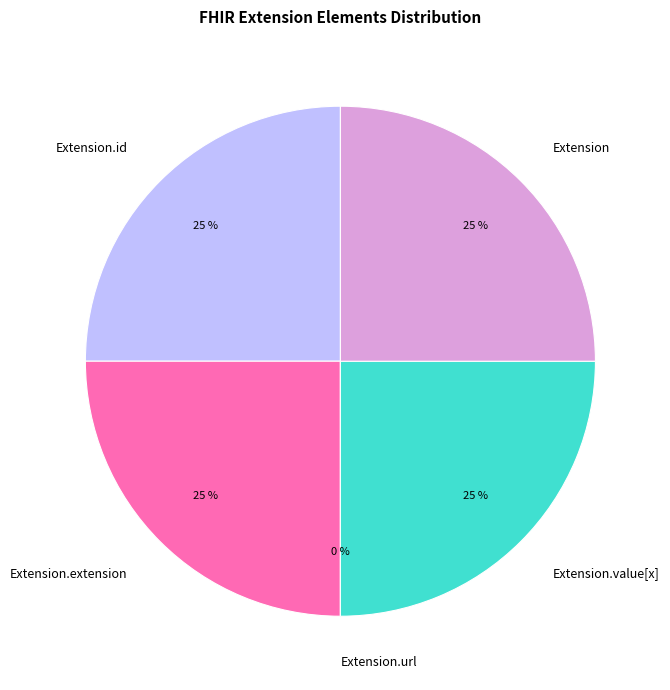

What is the smallest slice in the pie chart?

Extension.url